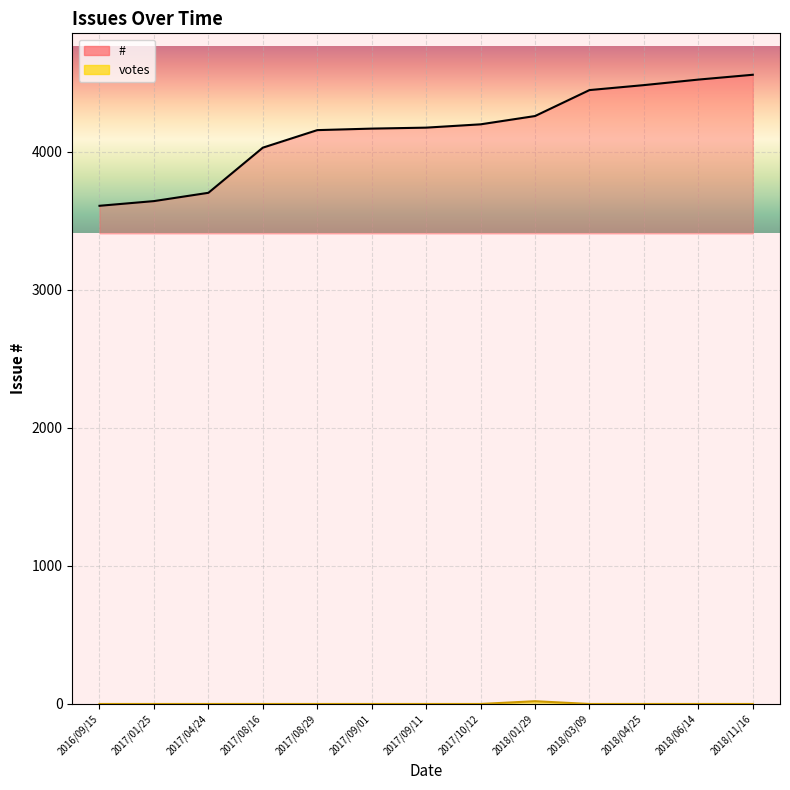

What position from the right is 2017/09/11?

7